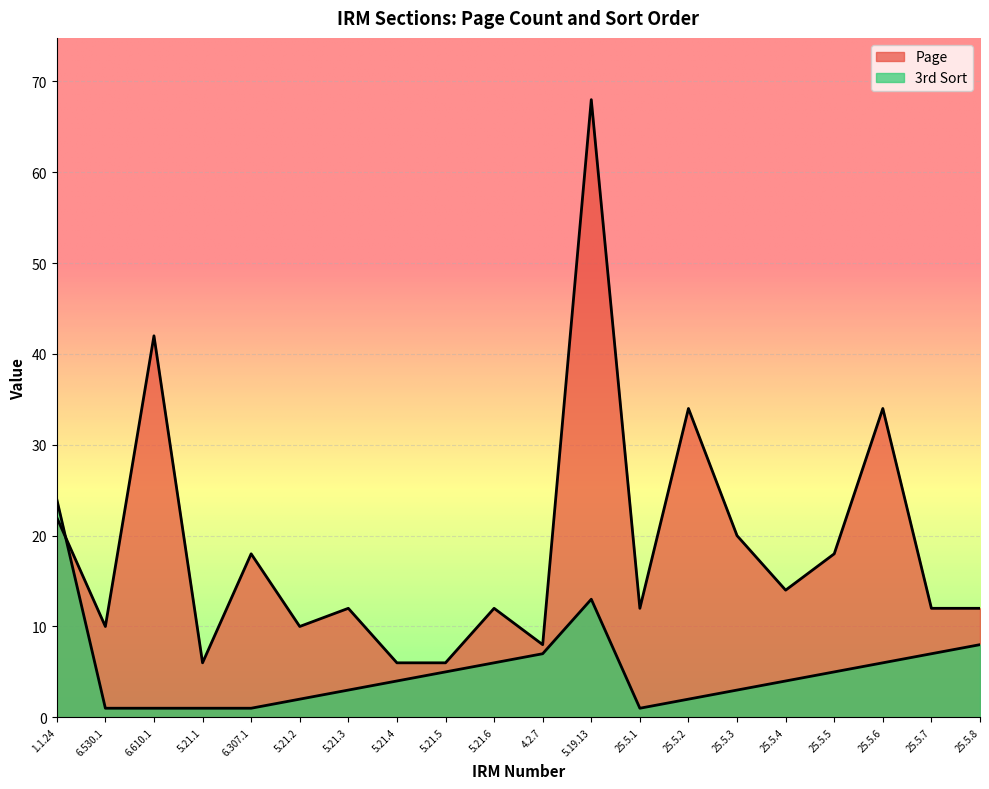

At which label does 3rd Sort first exceed 4?

1.1.24